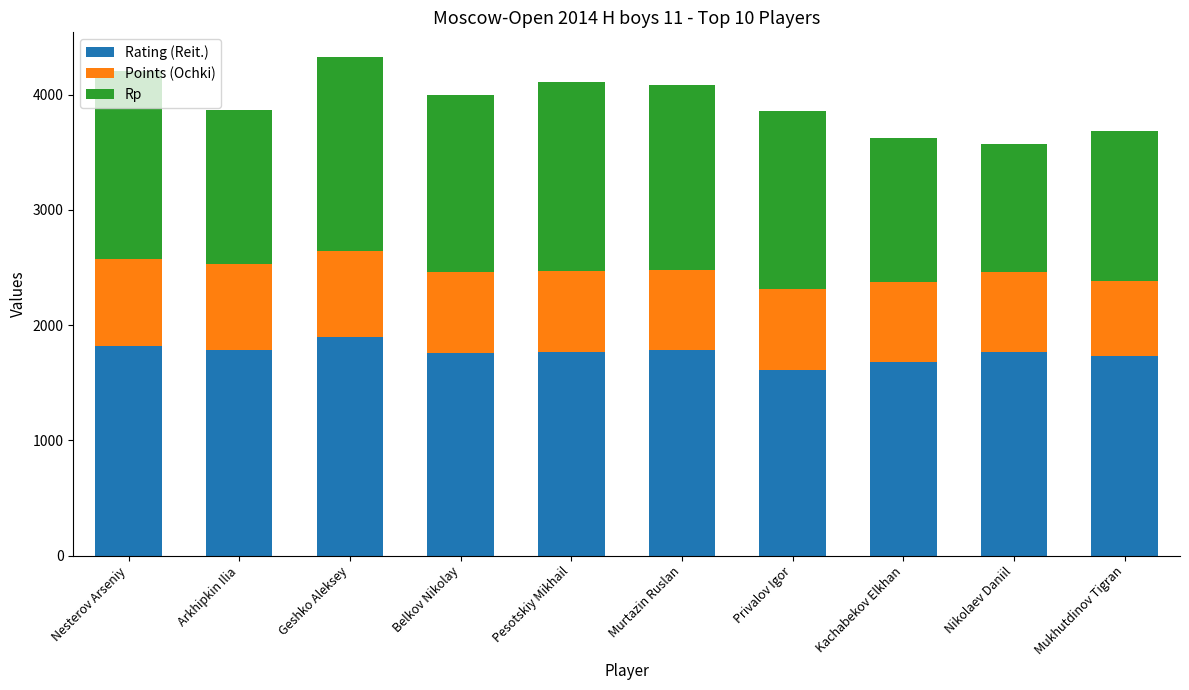

What is the difference between the maximum and second lowest values in the Rating (Reit.) series?

217